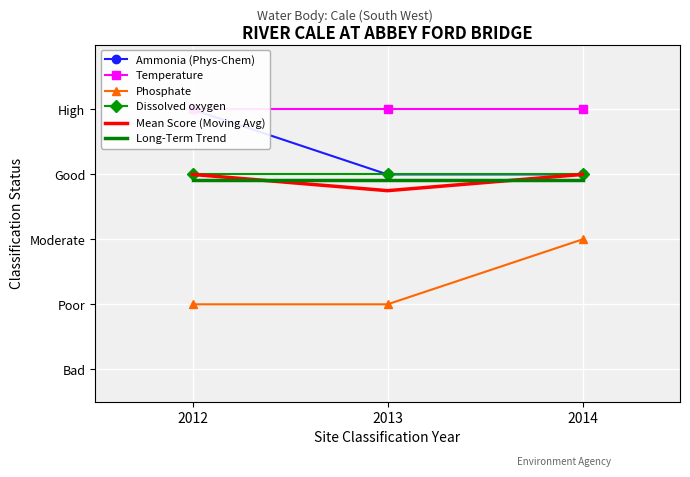

What is the lowest value of the Phosphate series?

1.0